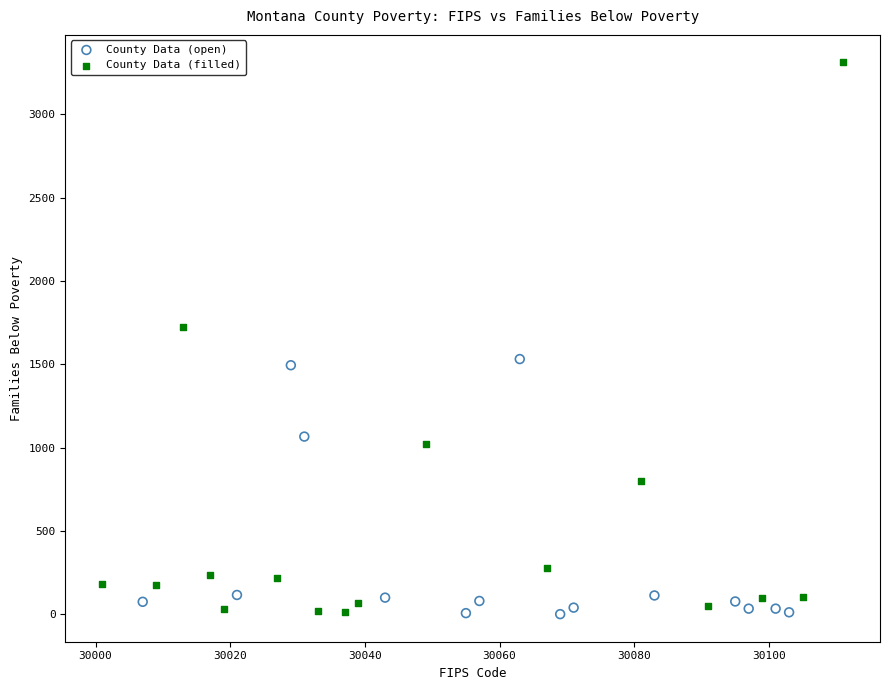

Which series reaches the maximum Y coordinate?

County Data (filled)